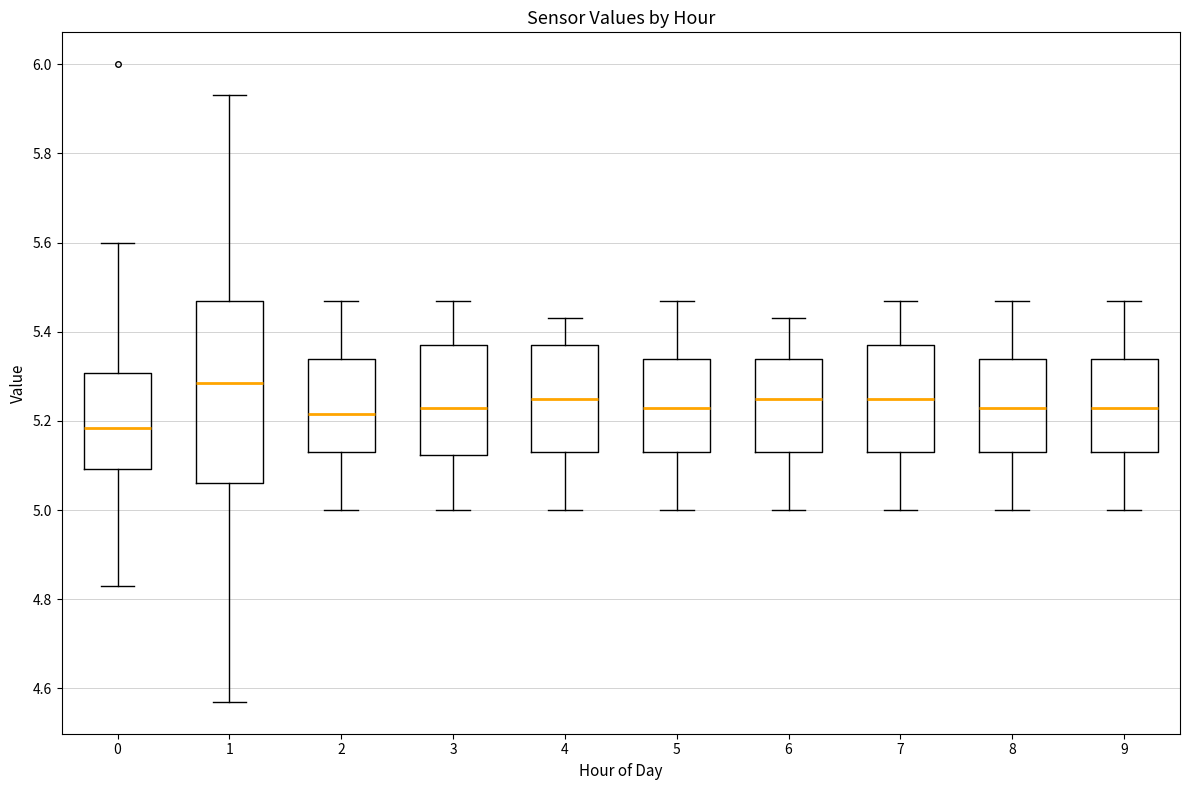

Which box's median line is the highest?

1